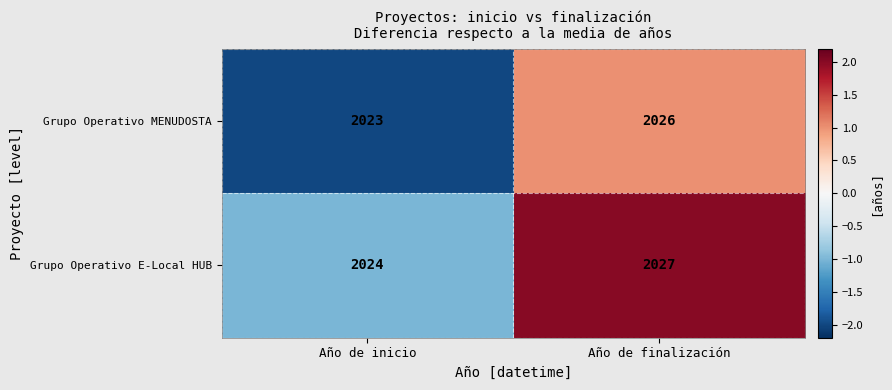

Rank the series by their maximum value, from highest to lowest.

Grupo Operativo E-Local HUB, Grupo Operativo MENUDOSTA